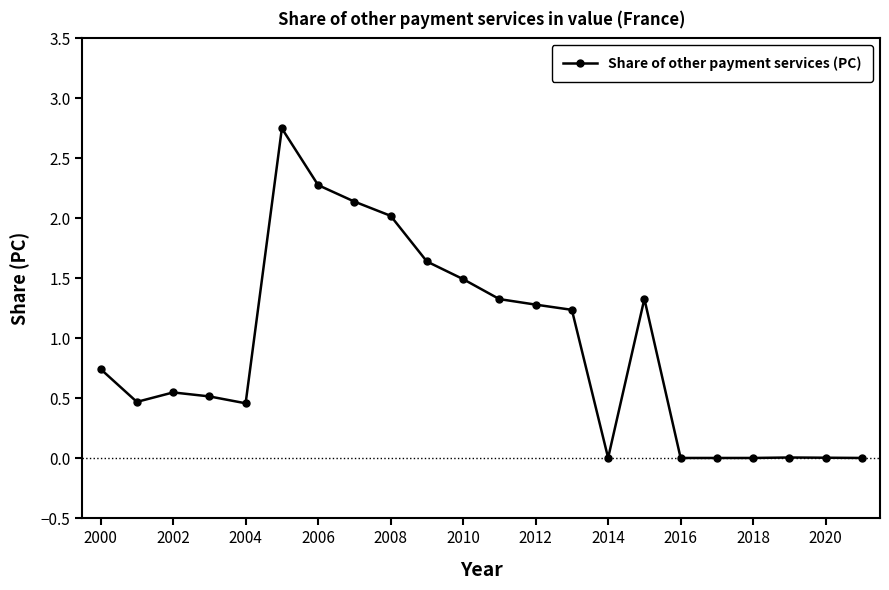

What is the sum of all values?

20.3